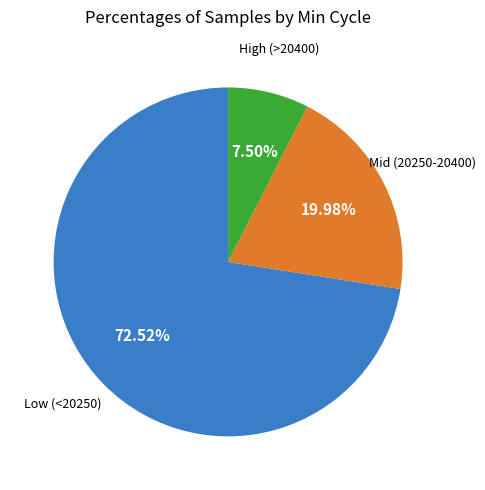

Is there a majority slice in this chart?

Yes